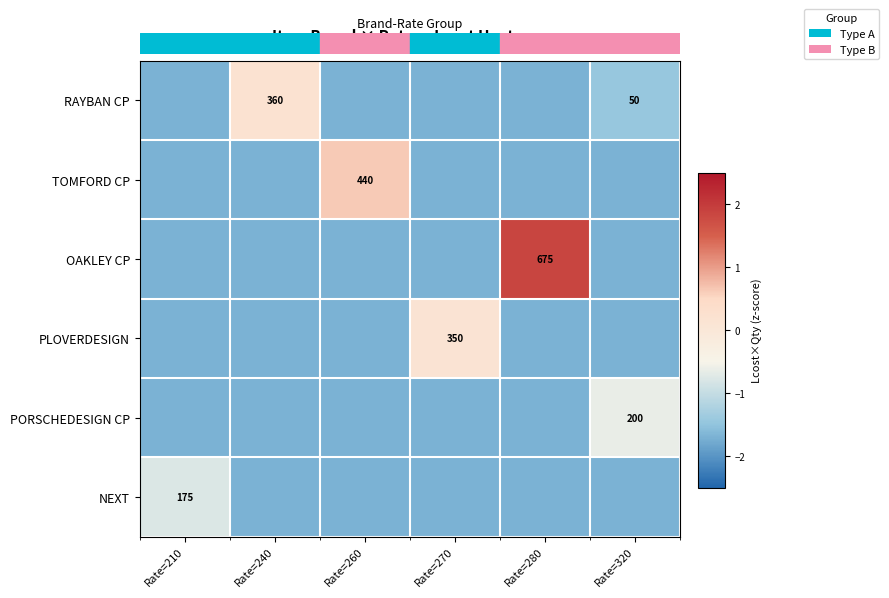

How many data points in NEXT are less than -1?

5